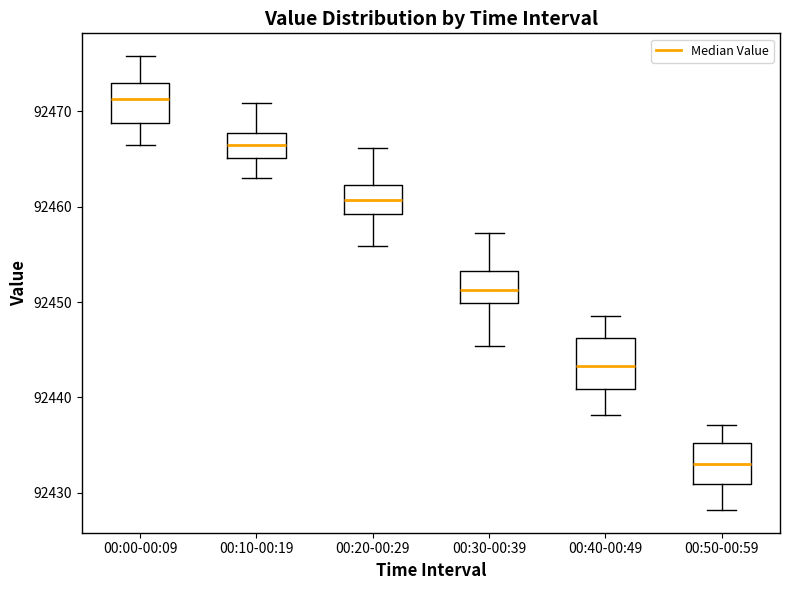

Which box is the tallest, from its lower edge to its upper edge?

00:40-00:49